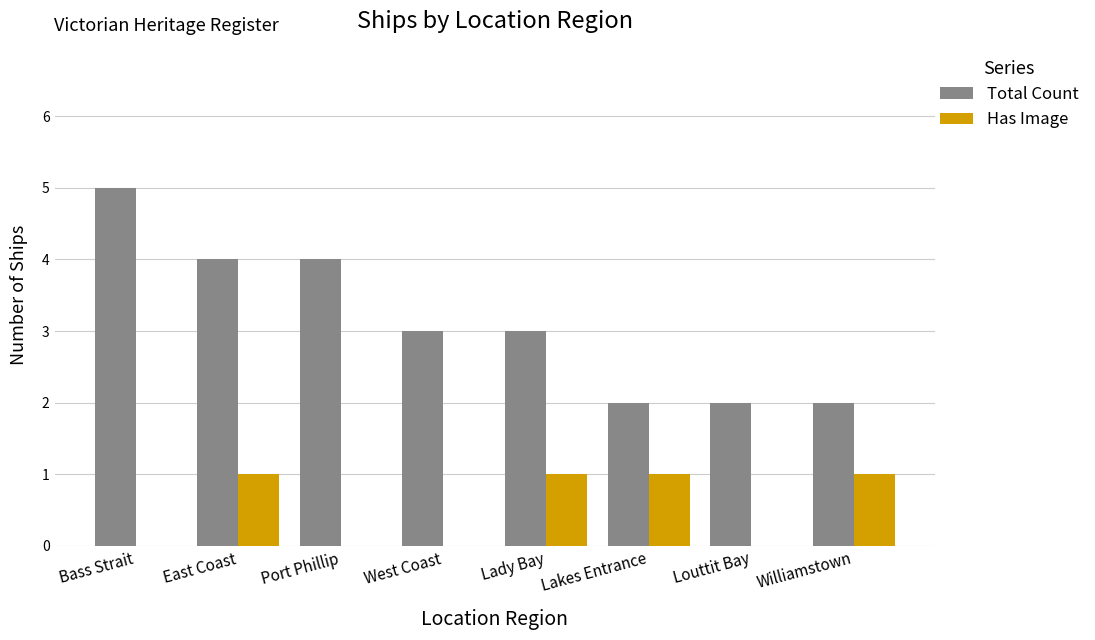

Which series changed the most between East Coast and Lady Bay?

Total Count